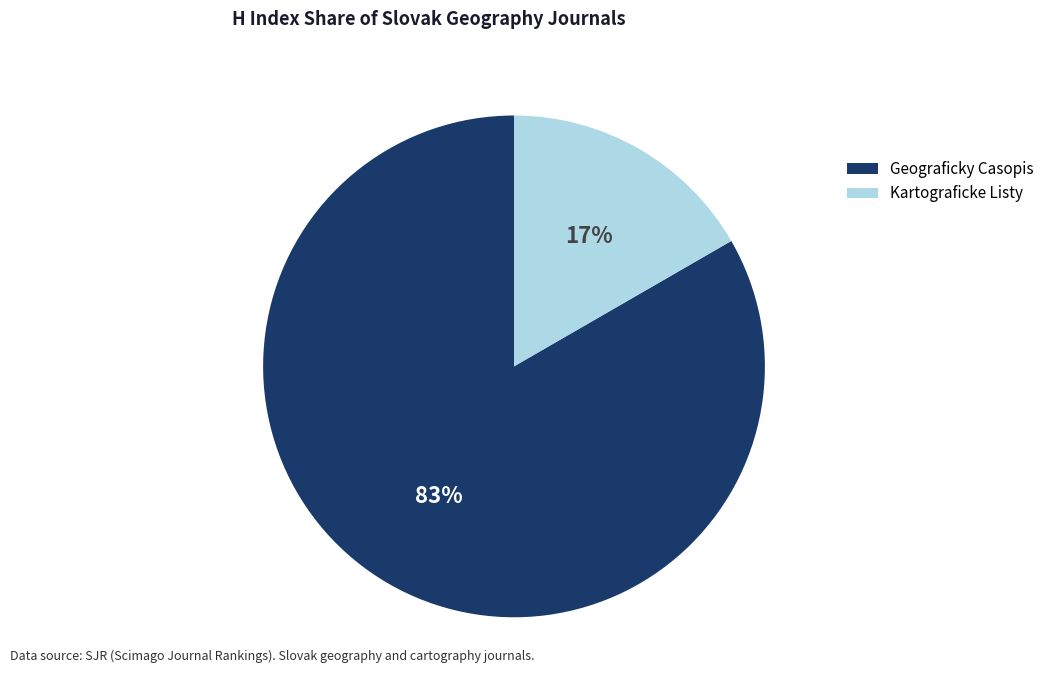

How many slices are in this pie chart?

2